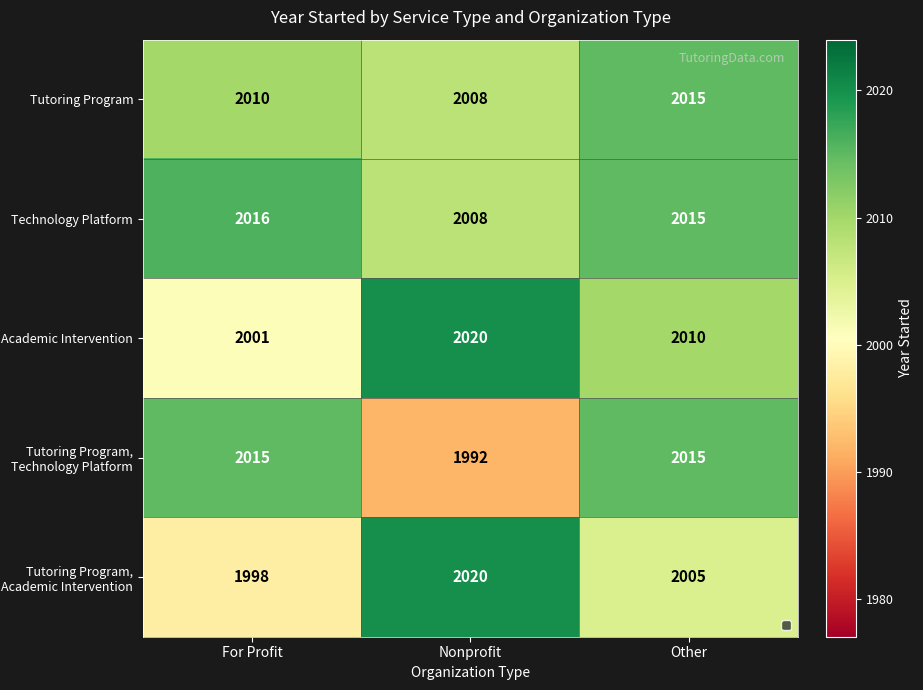

What is the spread (max minus min) of values at For Profit?

18